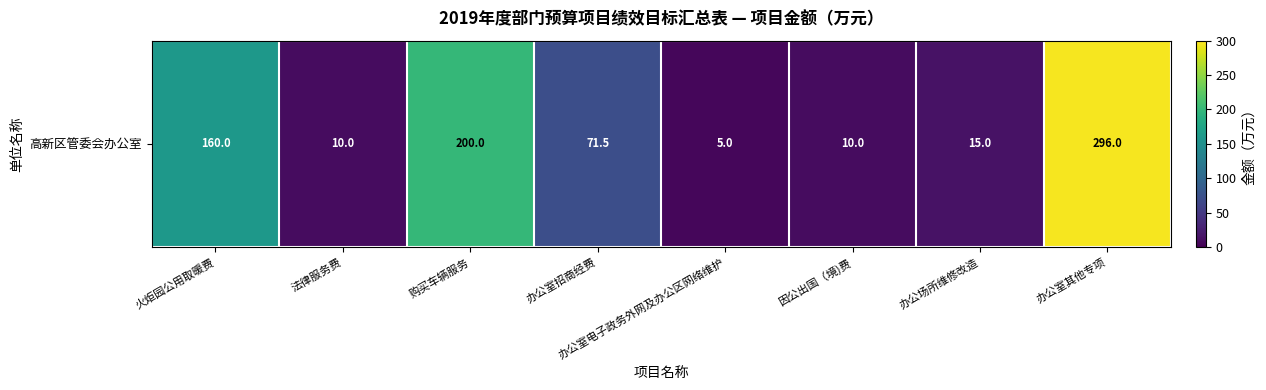

How many distinct data groups are displayed?

1